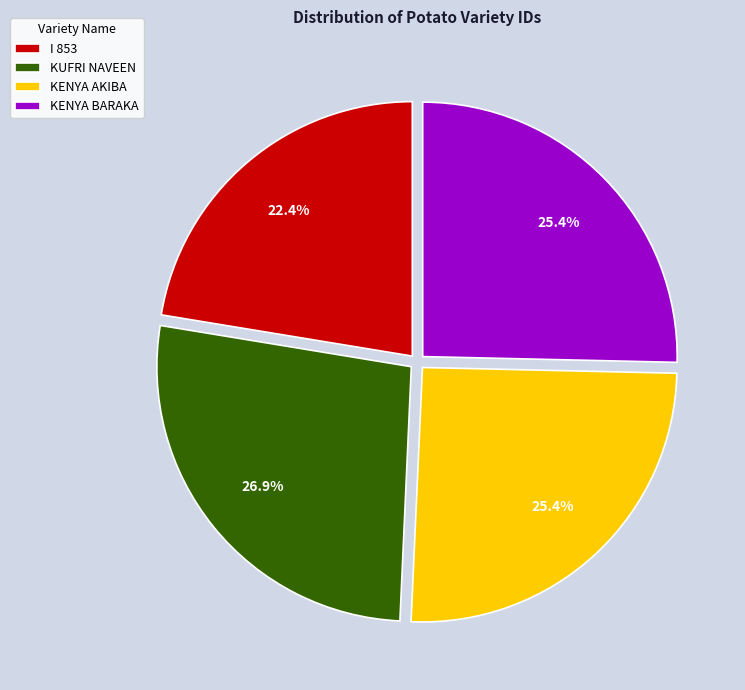

To the nearest percent, what is the difference between the largest and smallest slice percentages?

4%